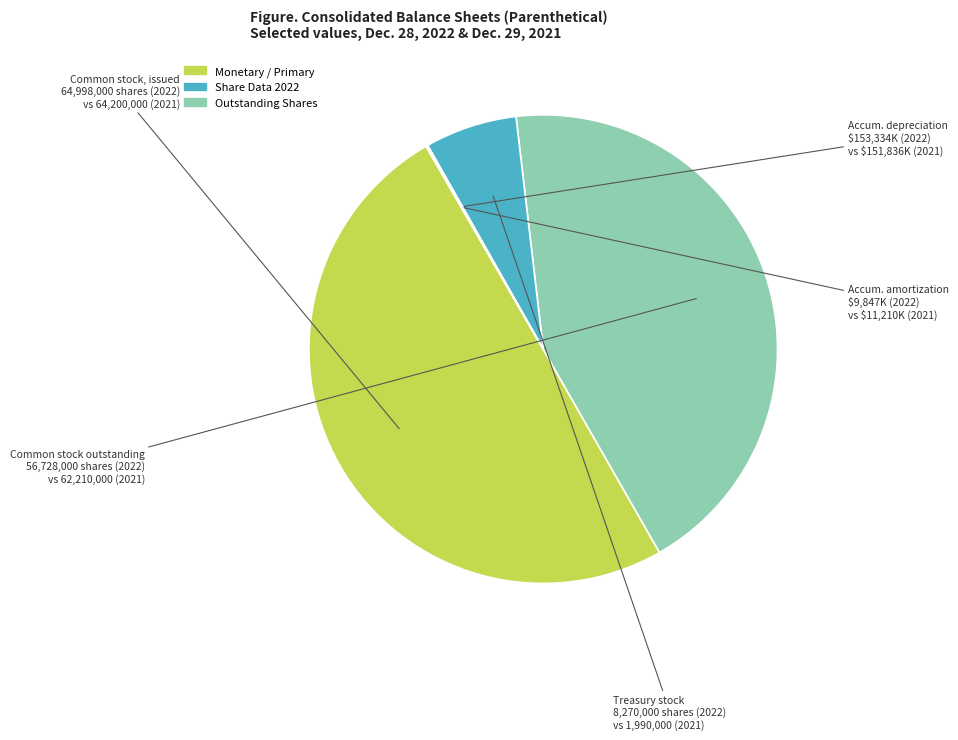

What is the largest slice in the pie chart?

Common stock, issued (shares, 2022)